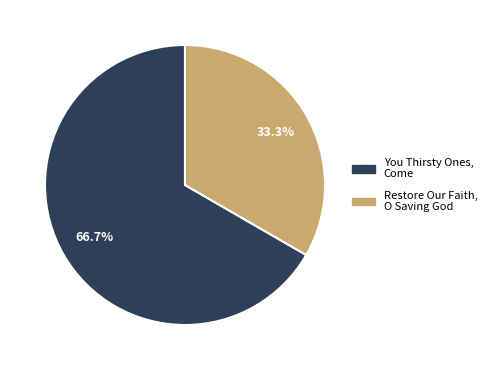

Is there any slice that represents more than half of the pie?

Yes